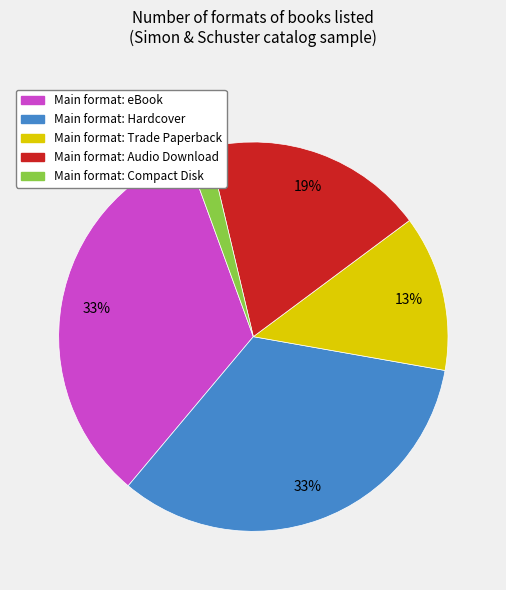

To the nearest percent, what is the average slice percentage?

20%